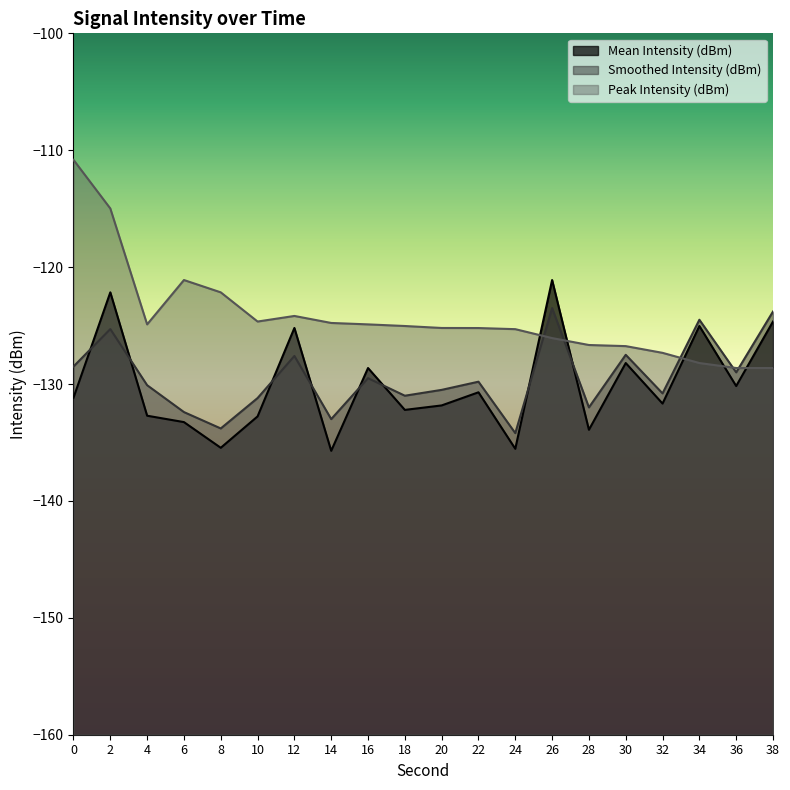

At which label is Mean Intensity (dBm) closest to -128?

30